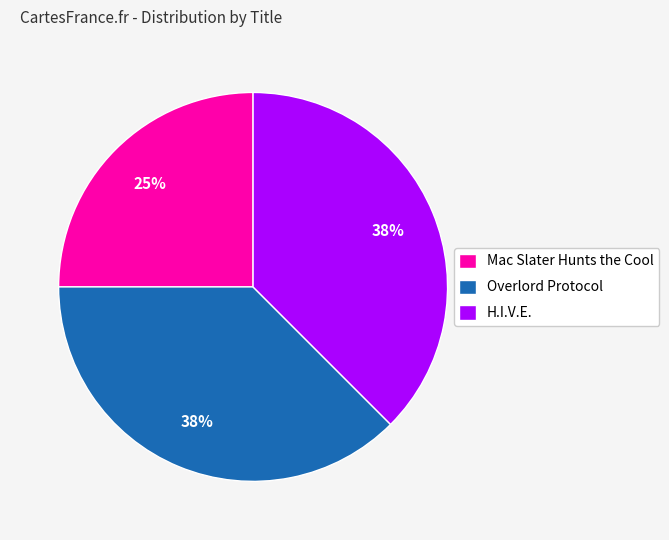

How many slices are in this pie chart?

3